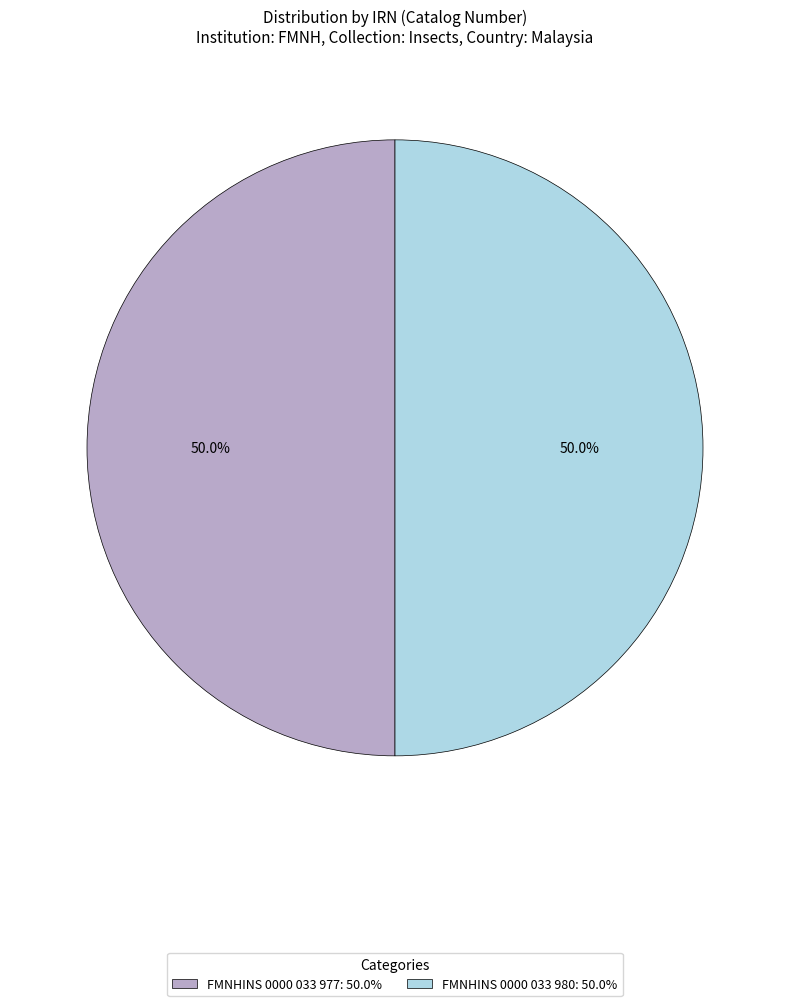

Approximately how many times larger is the value at FMNHINS 0000 033 977: 50.0% compared to FMNHINS 0000 033 980: 50.0%?

1.0